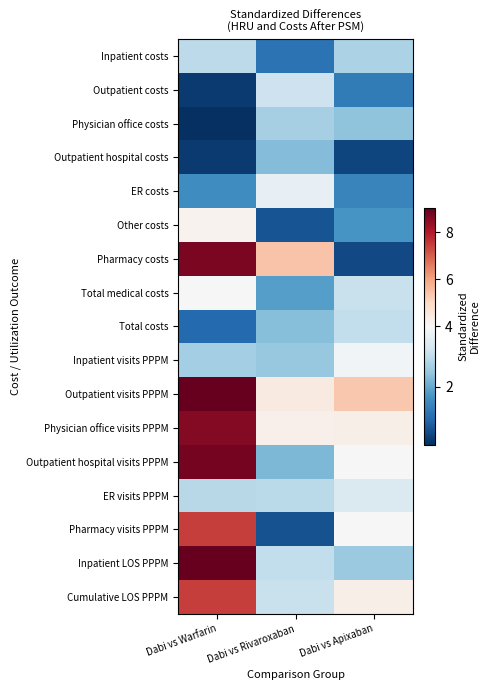

Which series has the largest total across all categories?

Outpatient visits PPPM